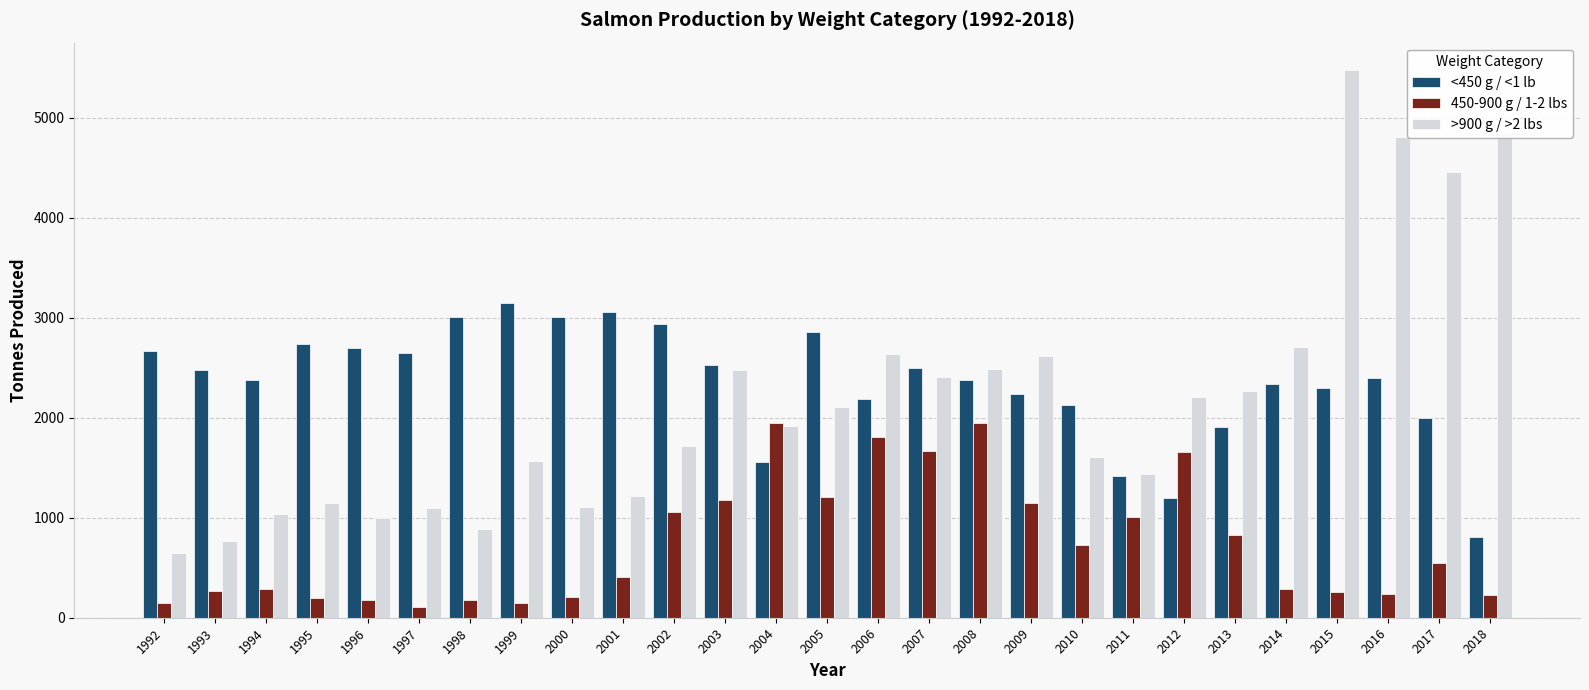

What is the average value of the <450 g / <1 lb series?

2351